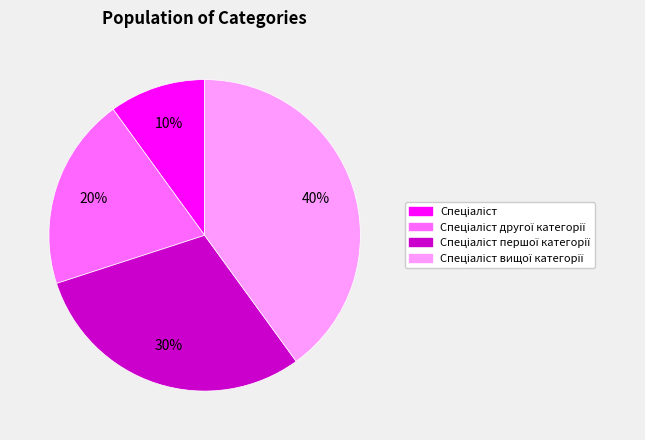

Does any single category account for the majority?

No